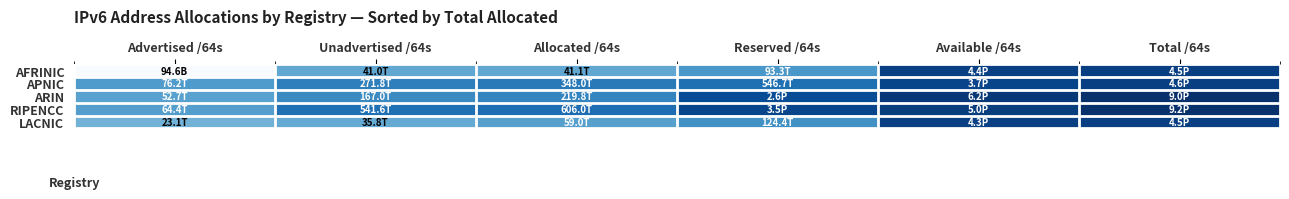

List the series in order of their peak value, lowest first.

AFRINIC, LACNIC, APNIC, ARIN, RIPENCC